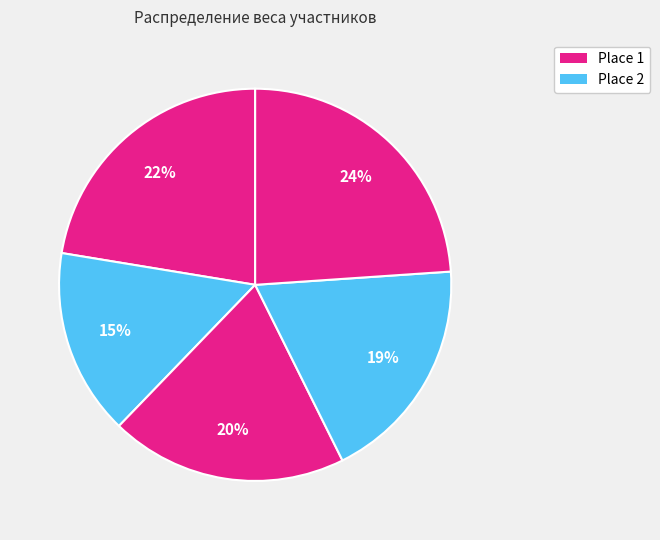

Count the number of slices in the pie.

5